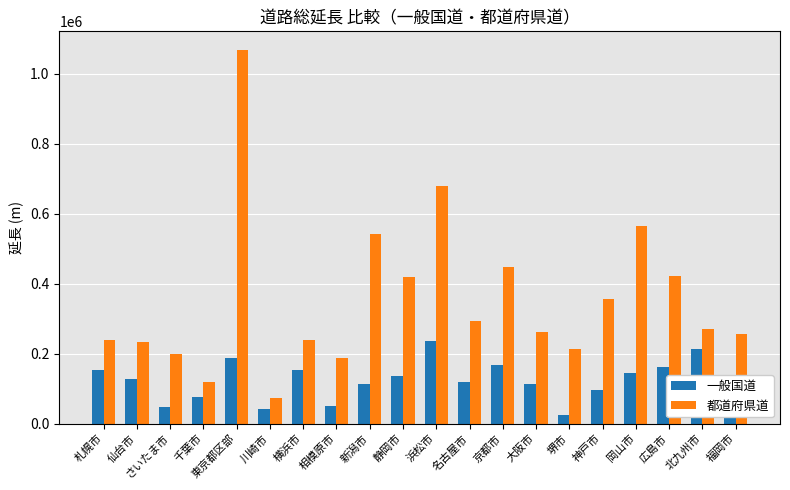

True or false: 一般国道 has a value of 97246 at 神戸市.

True